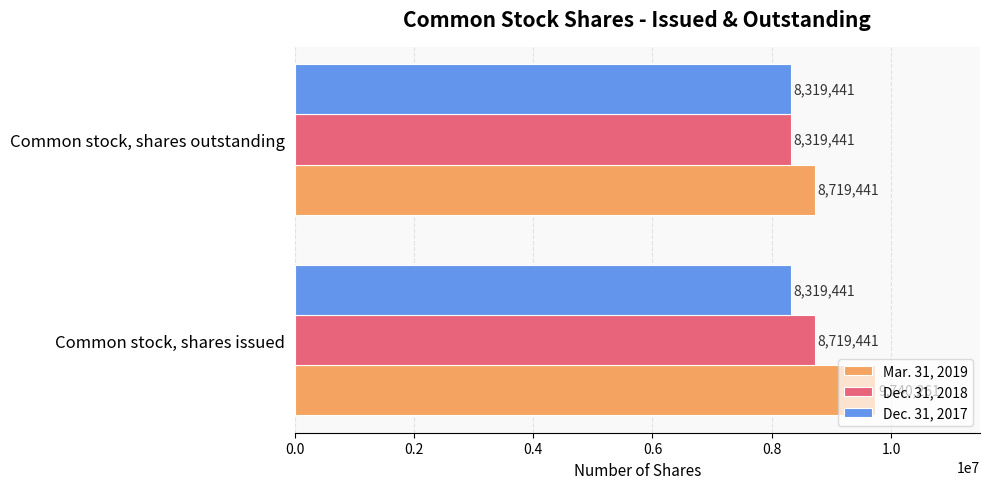

Which series has the largest range (max minus min)?

Mar. 31, 2019